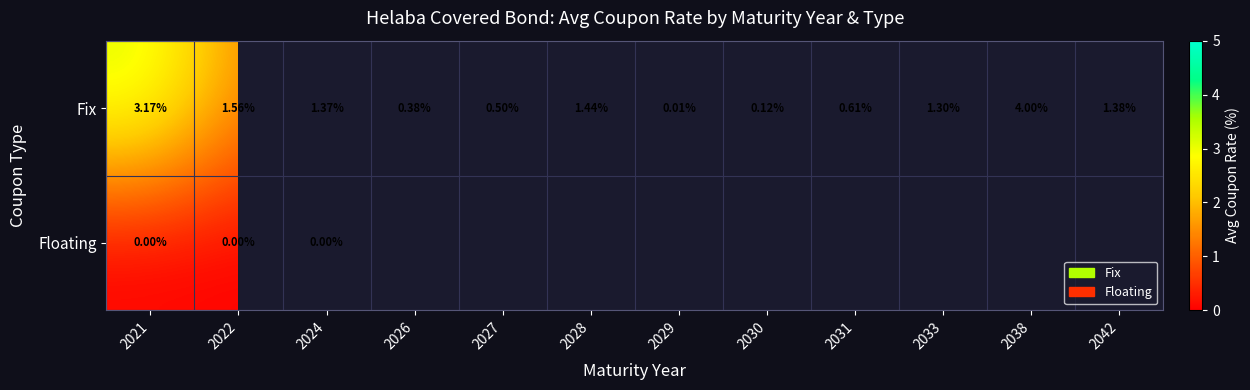

At how many categories does at least one series exceed 2?

2